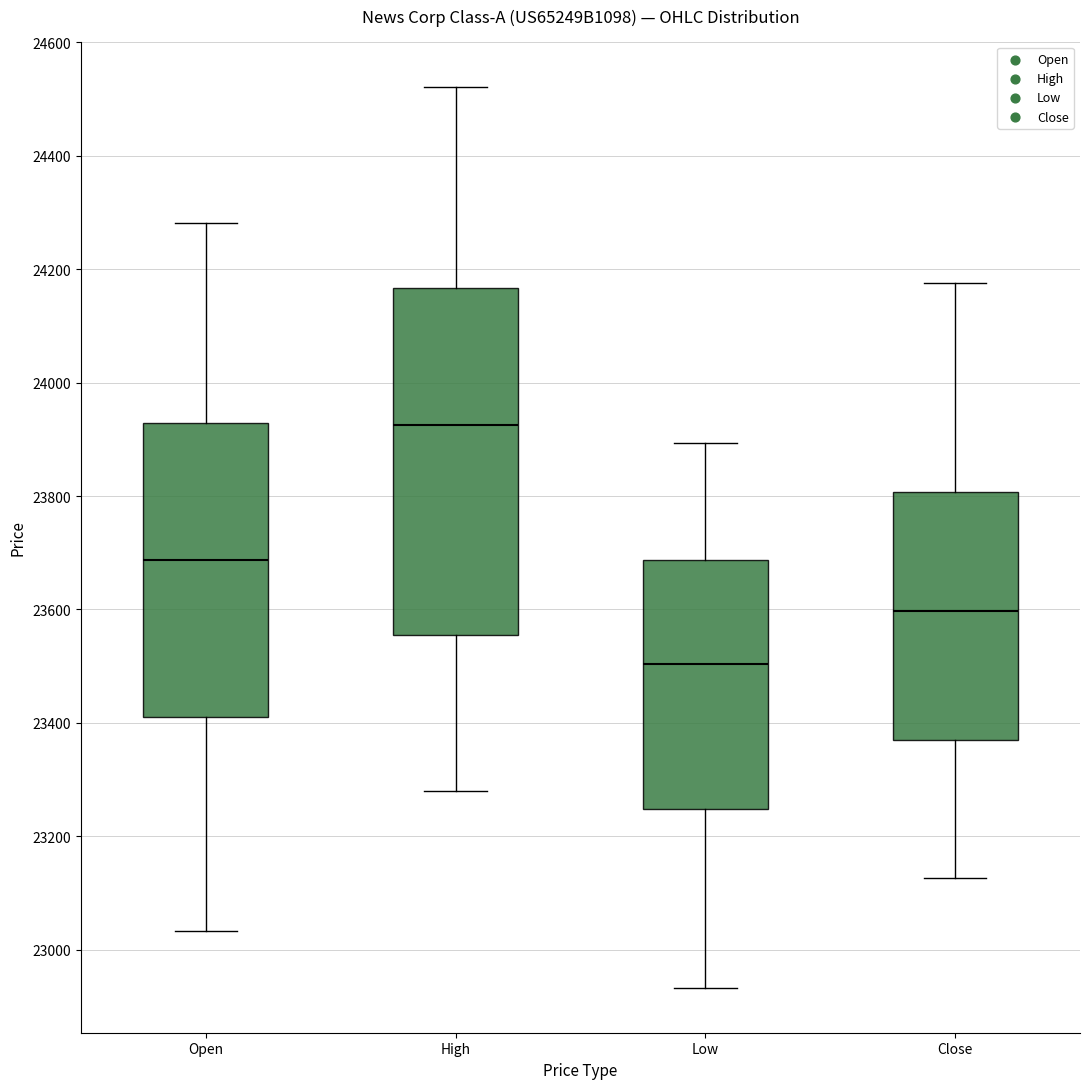

Comparing the boxes themselves (not the whiskers), which one is the tallest?

High